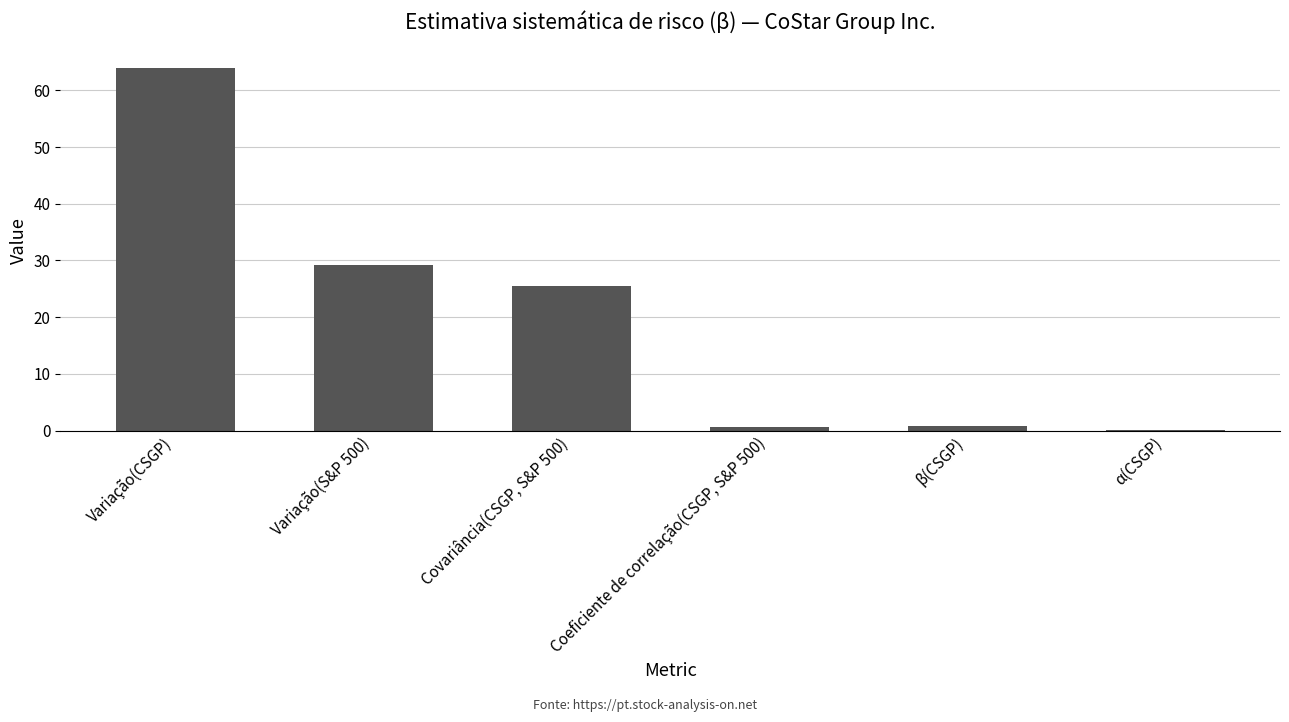

True or false: the data shows 64.0 at Variação(CSGP).

True